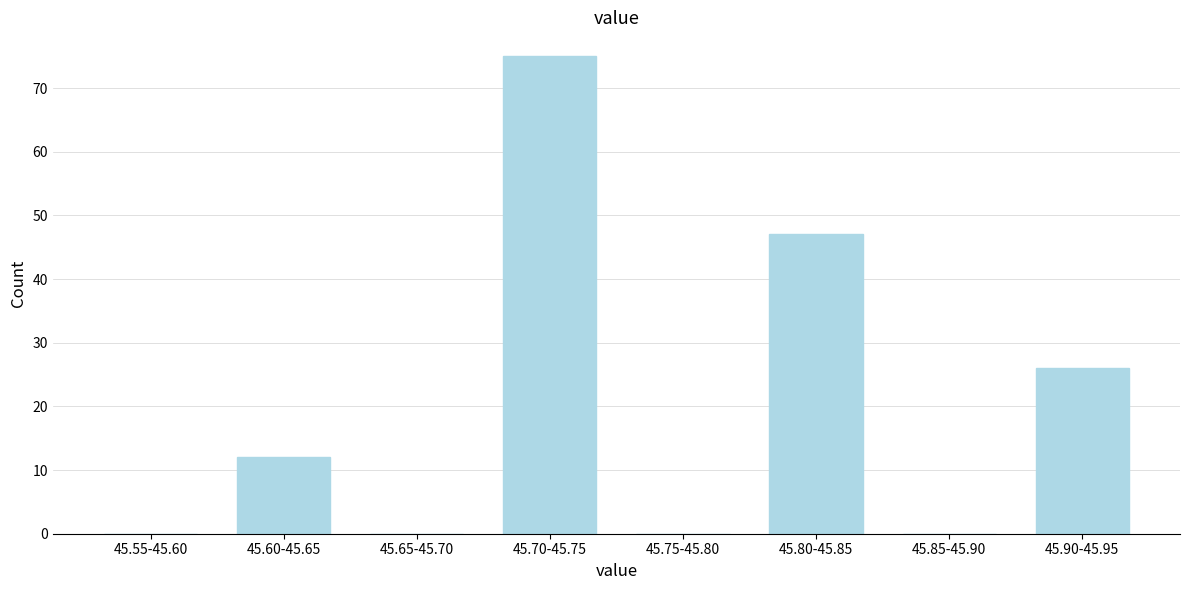

Reading left to right, extract all data points from this chart.

45.55-45.60=0	45.60-45.65=12	45.65-45.70=0	45.70-45.75=75	45.75-45.80=0	45.80-45.85=47	45.85-45.90=0	45.90-45.95=26